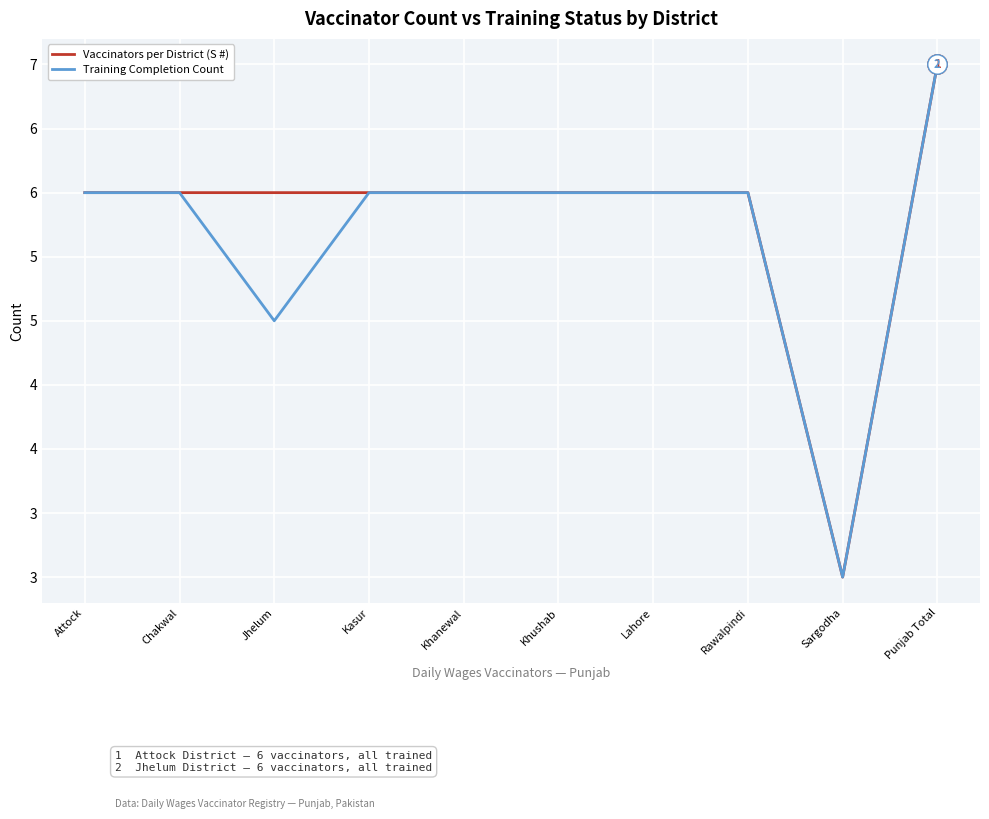

What are all the series names shown in the legend?

Vaccinators per District (S #), Training Completion Count